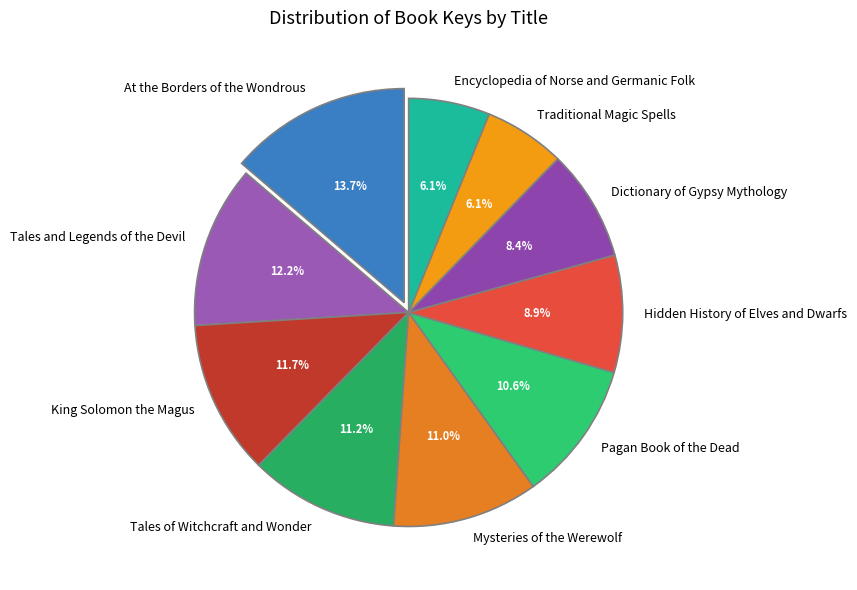

Which category has the biggest portion of the pie?

At the Borders of the Wondrous